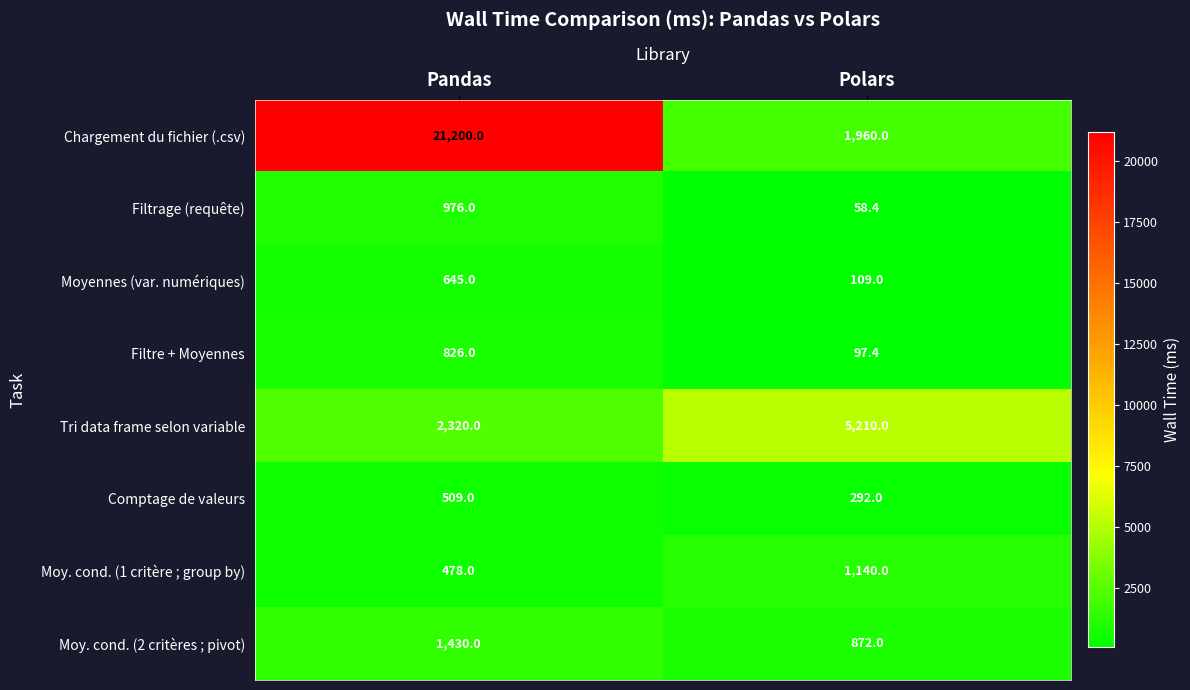

The value of Moy. cond. (2 critères ; pivot) at Pandas is 1430.0. True or false?

True